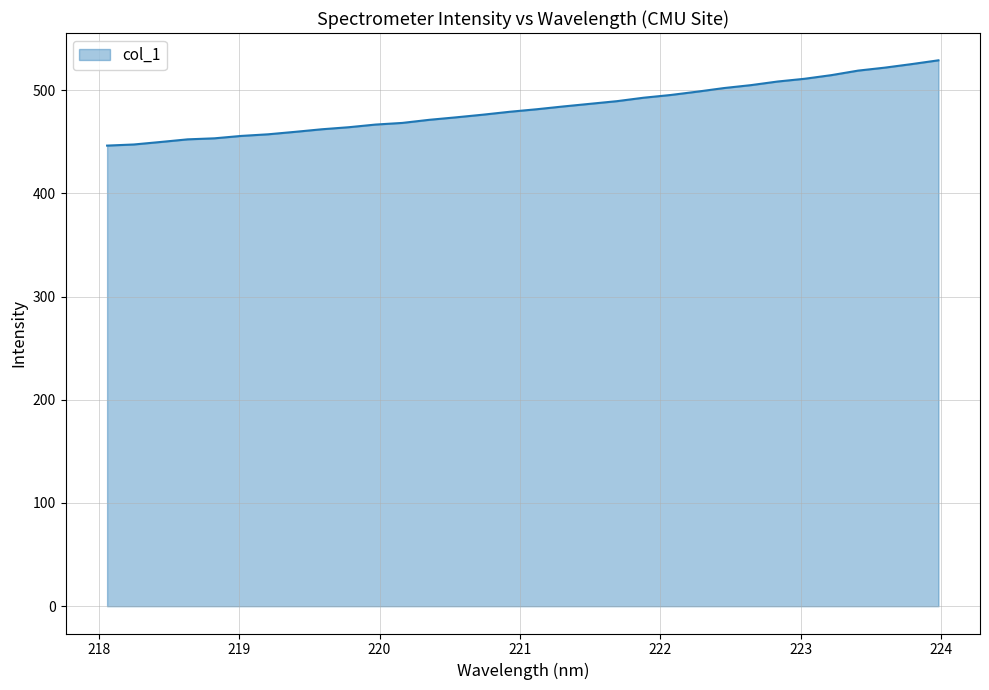

What is the difference between the maximum and minimum values?

82.6